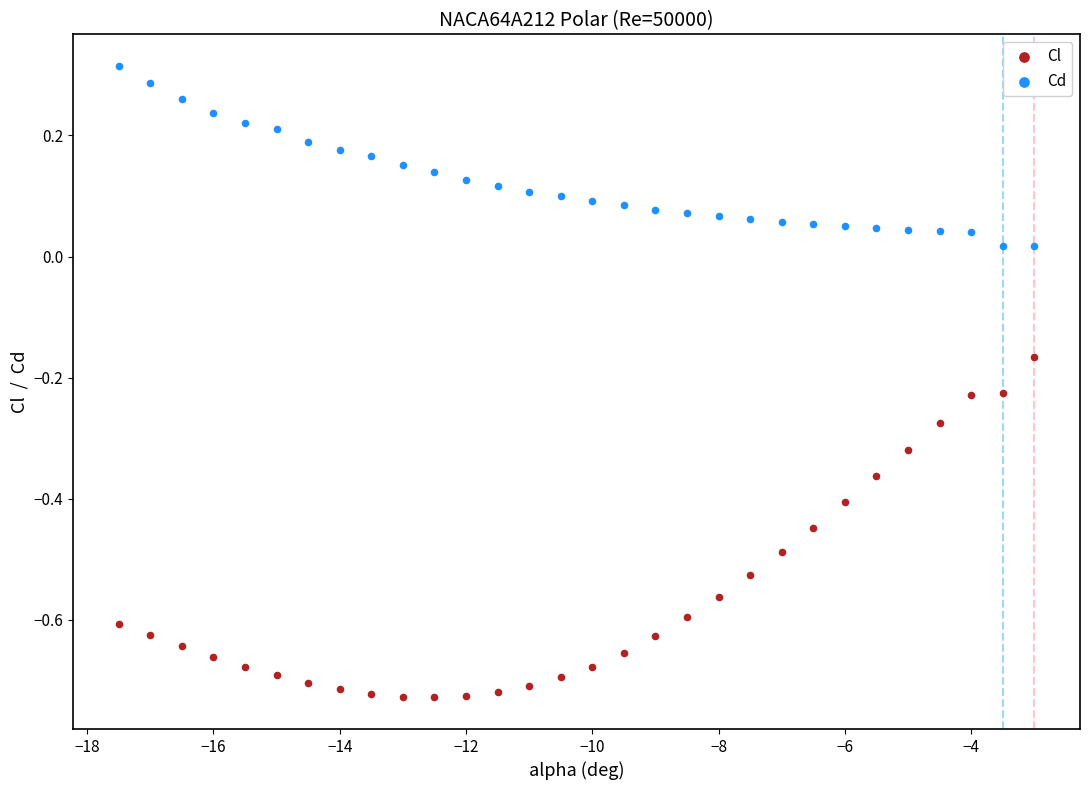

Across all data points, what is the range of X values (max minus min)?

14.5